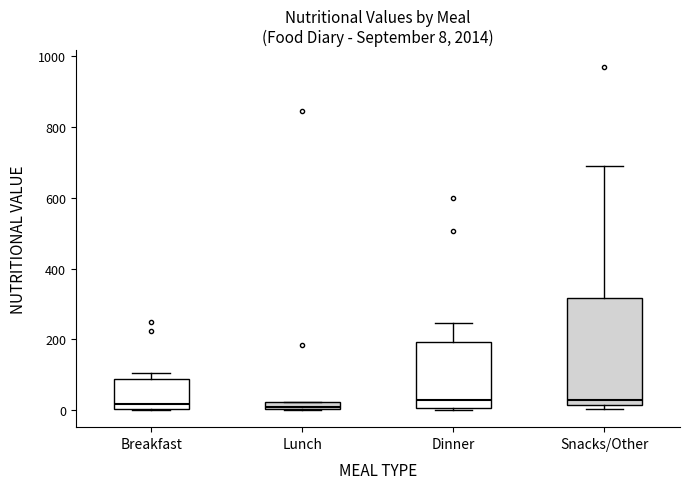

Comparing the boxes themselves (not the whiskers), which one is the tallest?

Snacks/Other